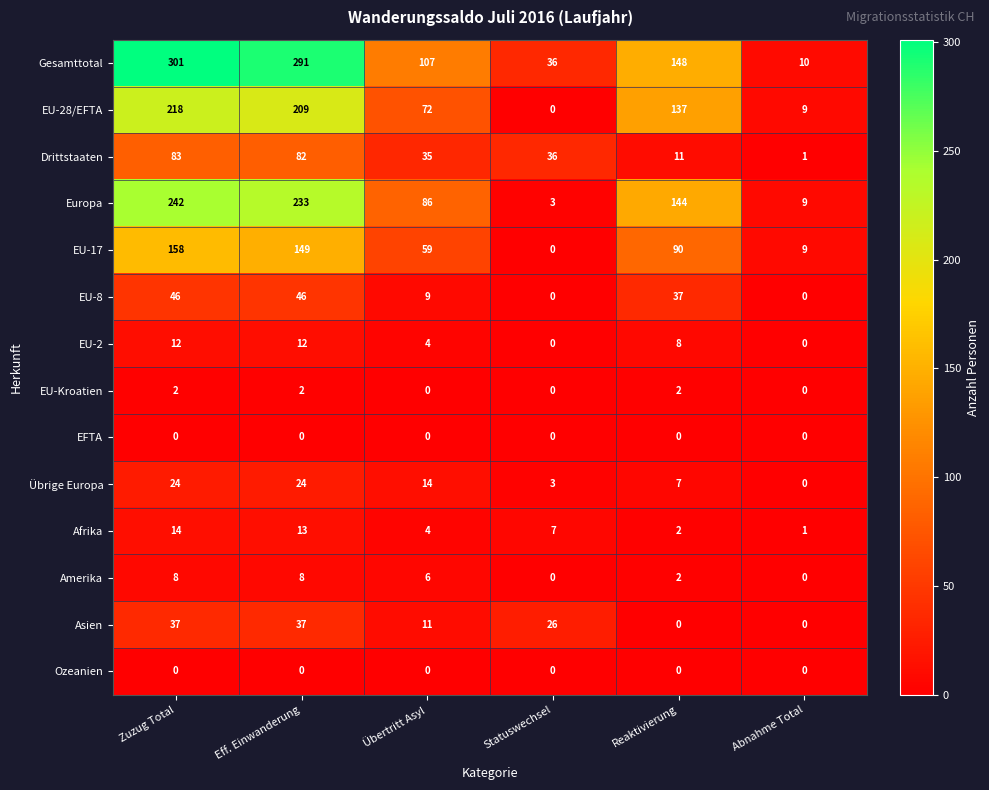

How many EU-Kroatien values are between 0 and 2?

6